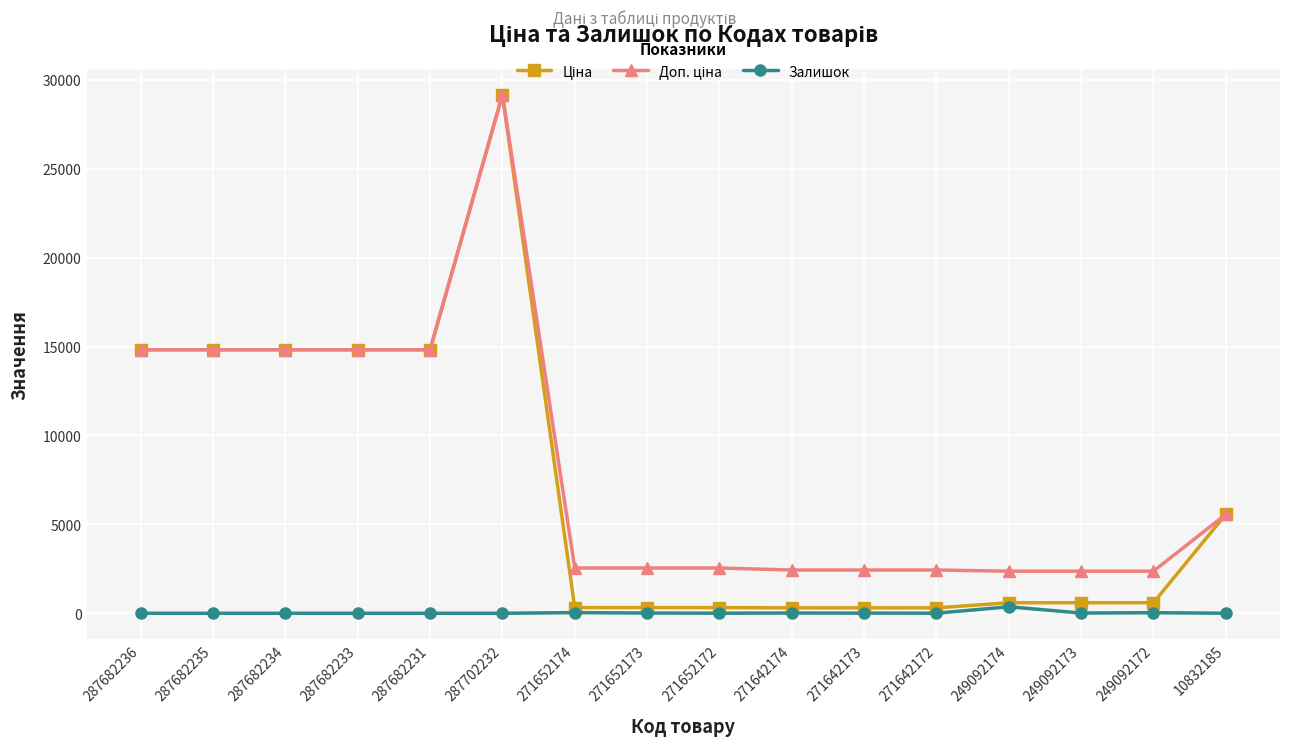

What is the difference between the highest and lowest values at 287682234?

14817.6